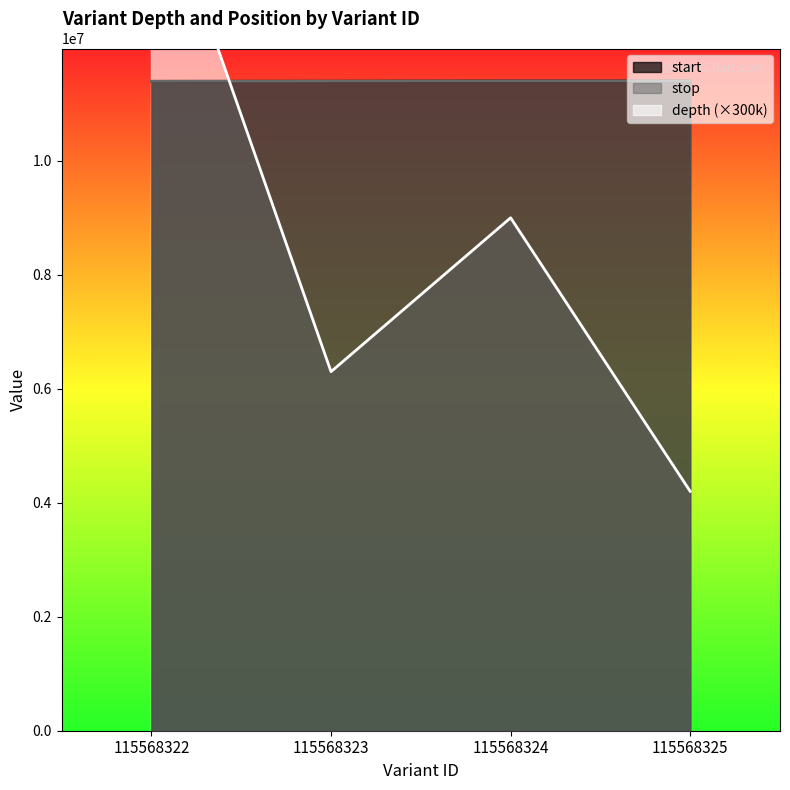

List the labels in order of depth value, smallest first.

115568325, 115568323, 115568324, 115568322